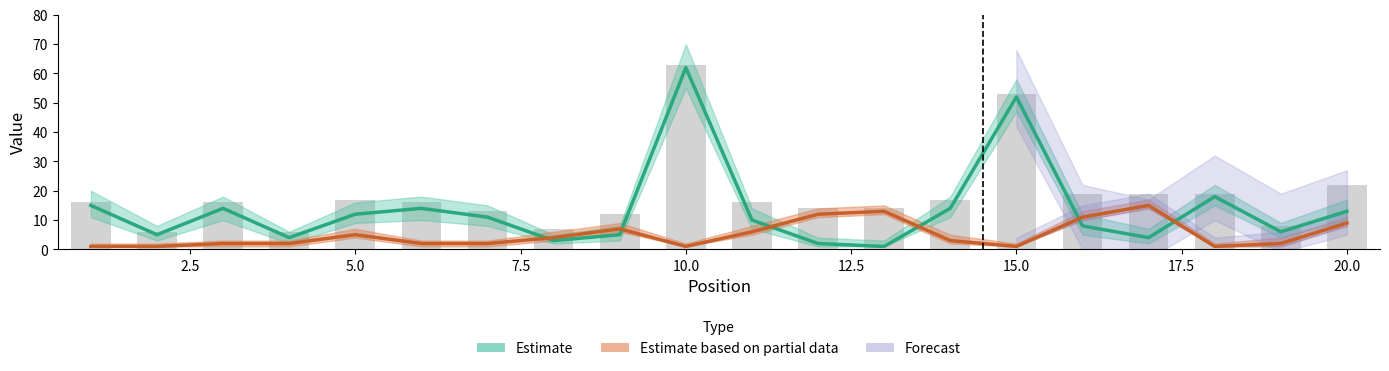

How many groups of bars are there?

20